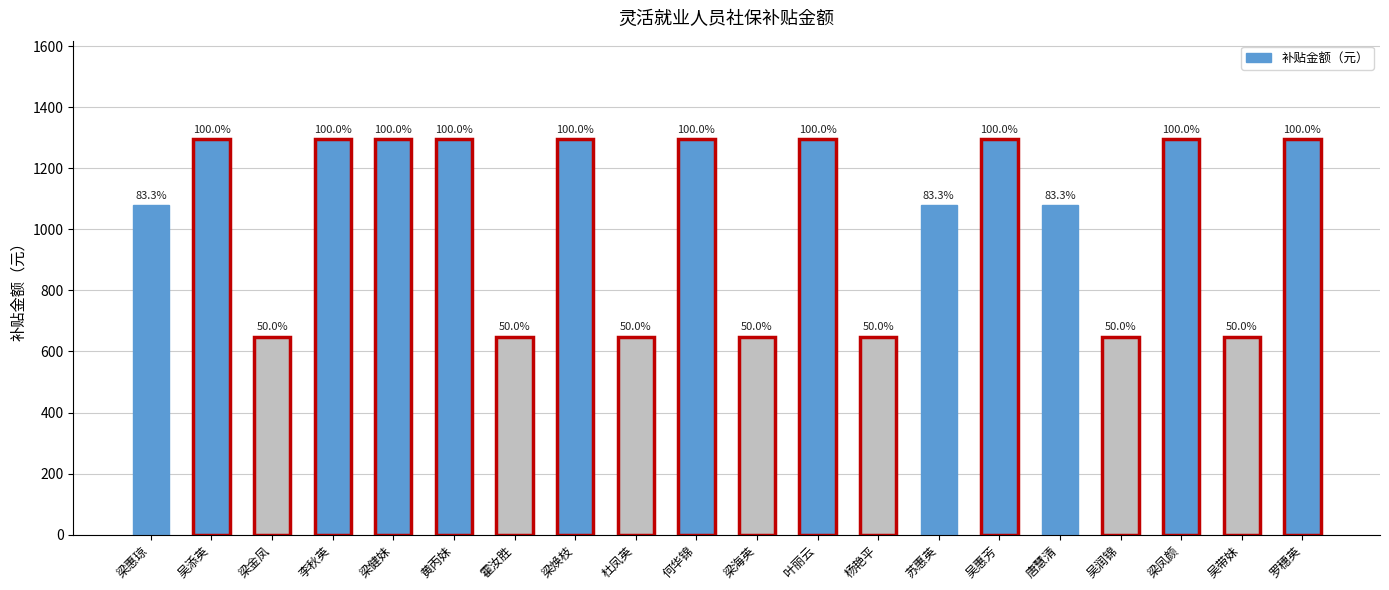

What is the sum of all values?

20716.8